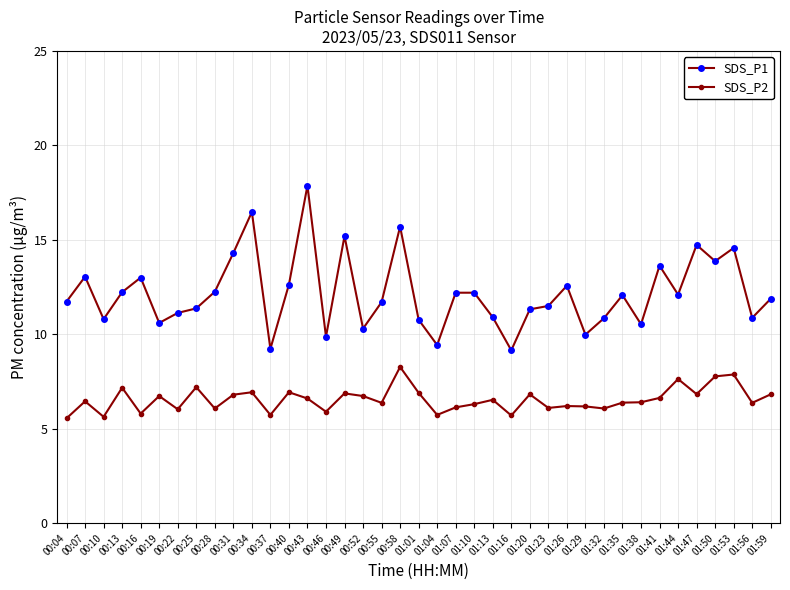

What is the label of the 13th point from the left?

00:40